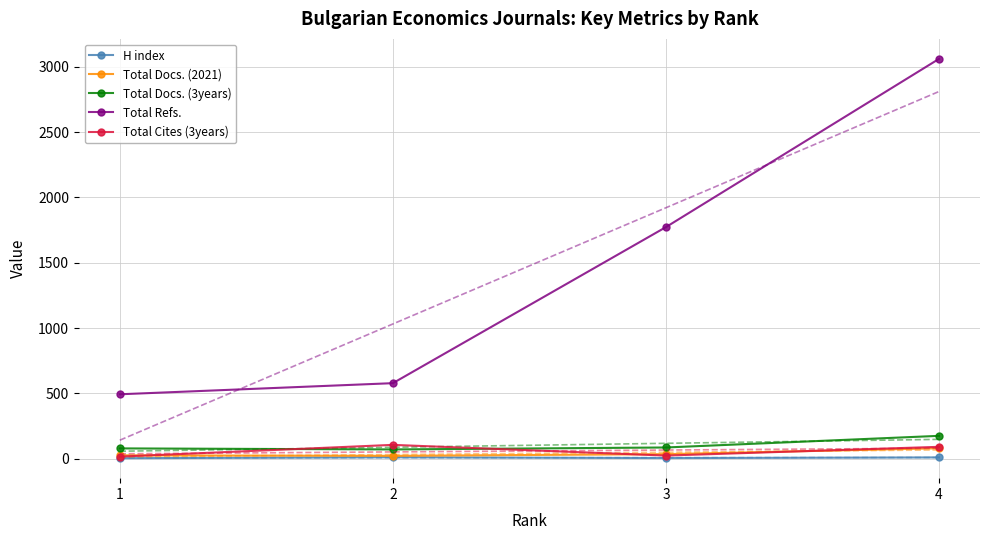

Reading right to left, list all the values displayed in this chart.

H index: 11	6	12	5
Total Docs. (2021): 81	36	23	27
Total Docs. (3years): 176	87	72	80
Total Refs.: 3060	1773	579	494
Total Cites (3years): 92	25	107	17